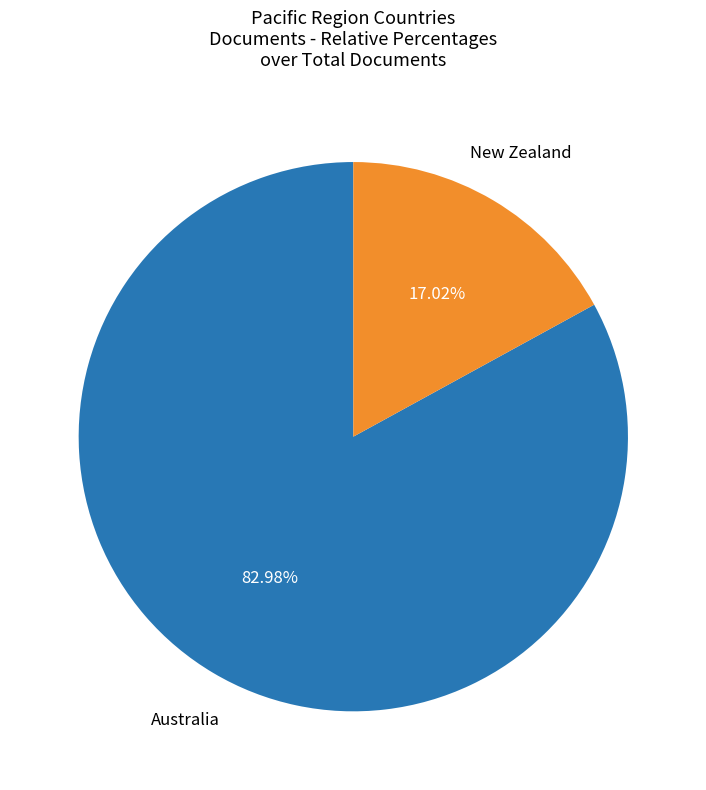

True or false: New Zealand accounts for 28% of the total.

False